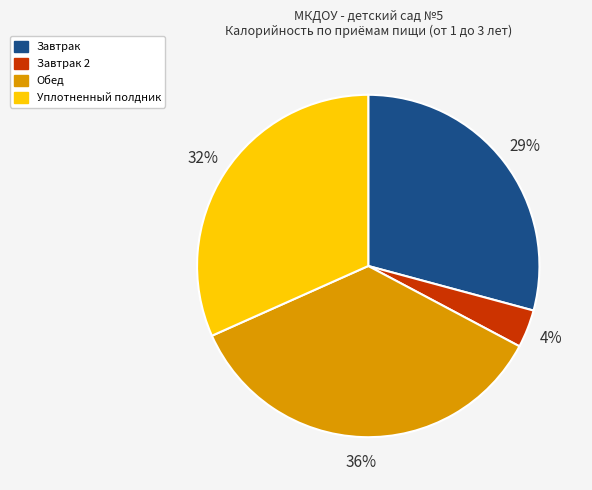

Is there any slice that represents more than half of the pie?

No